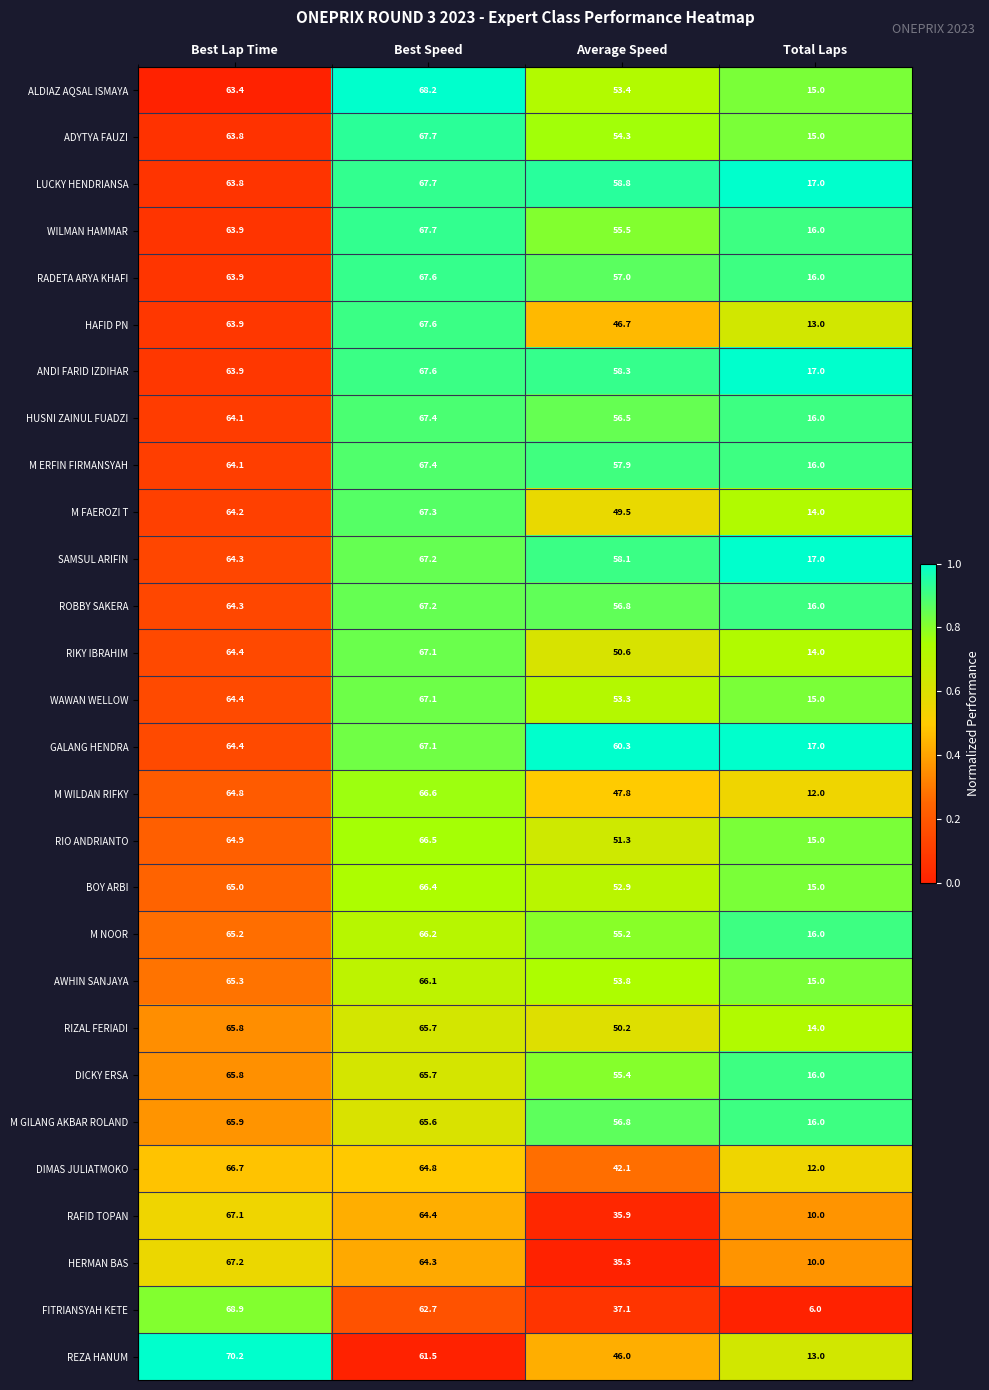

What is the difference between the maximum and minimum values in the HERMAN BAS series?

57.2